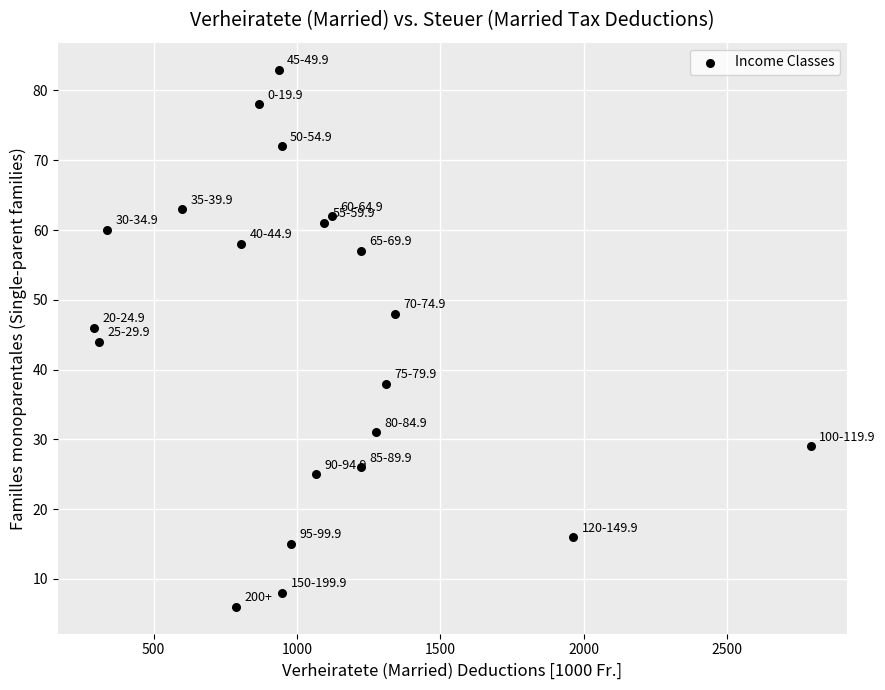

What is the range of Y values (max minus min)?

77